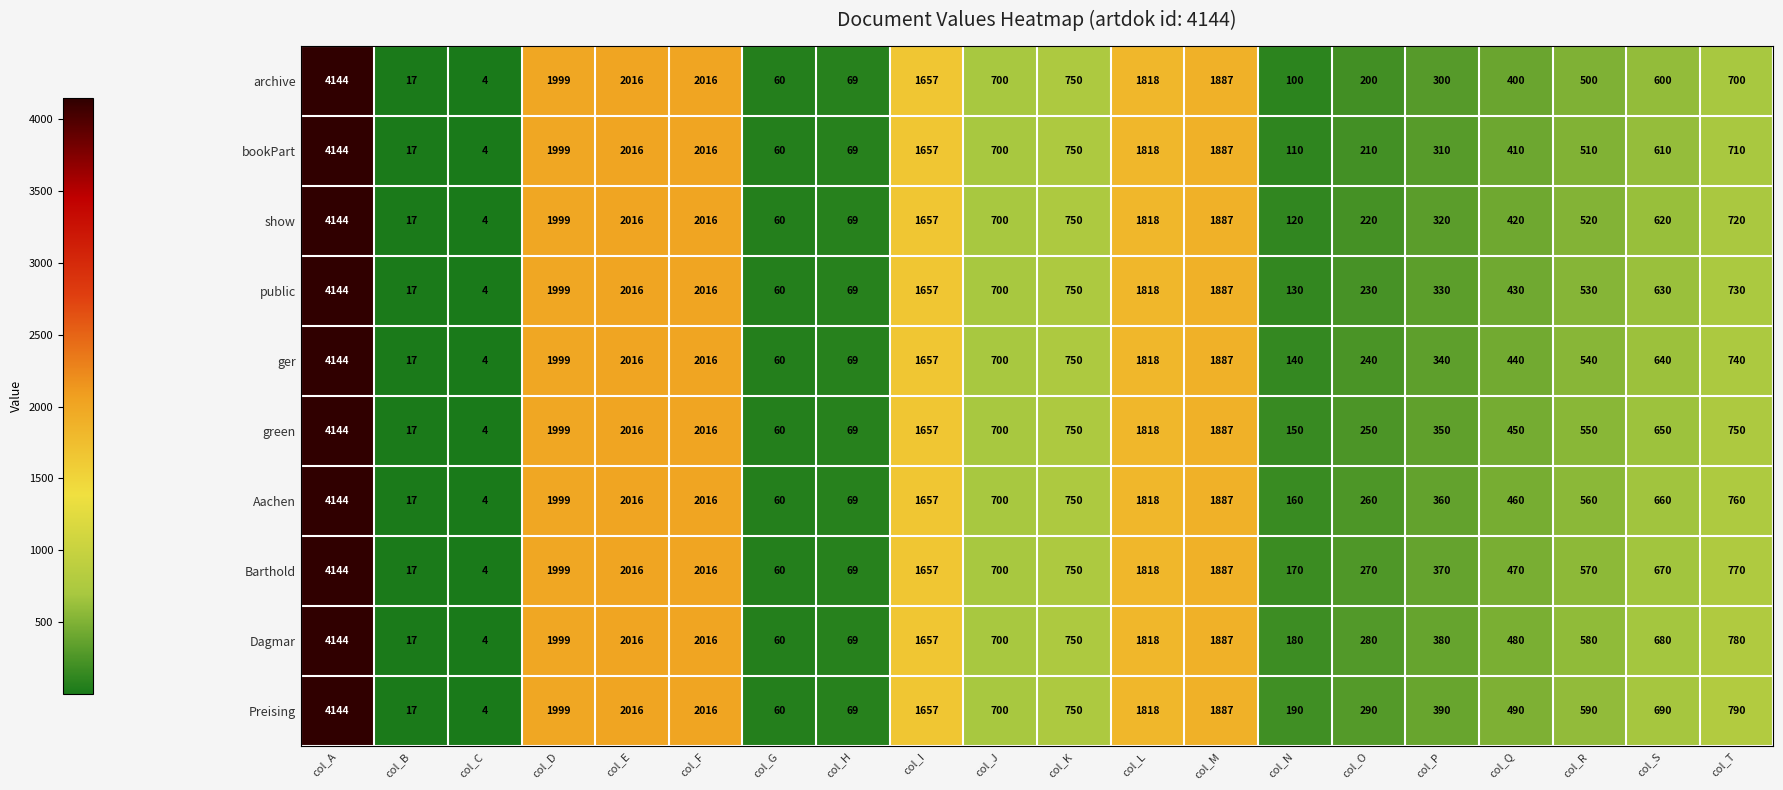

Rank the series at col_P from lowest to highest value.

archive, bookPart, show, public, ger, green, Aachen, Barthold, Dagmar, Preising